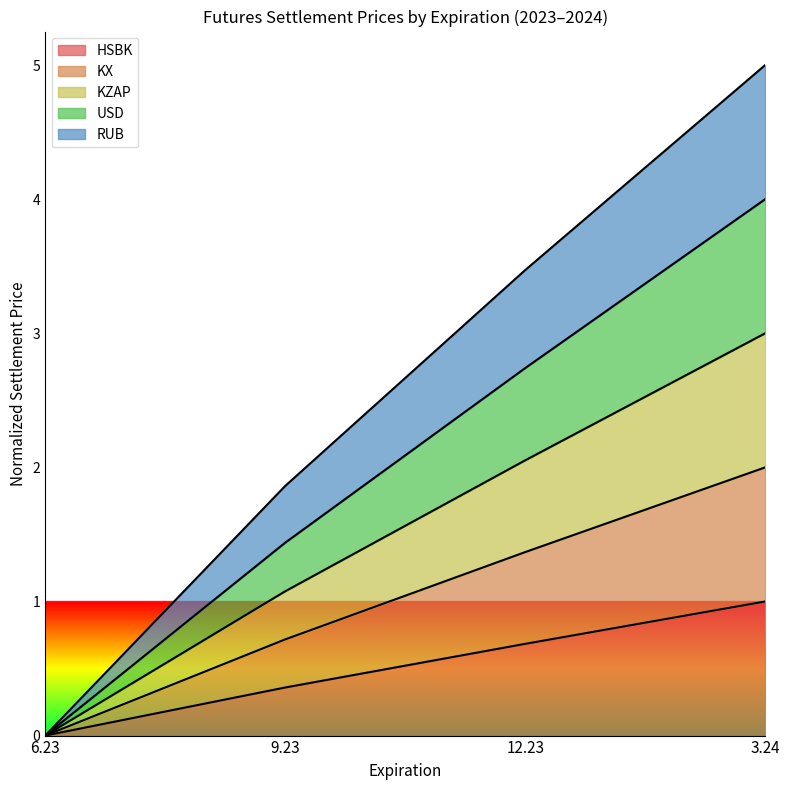

At which label does KX reach its minimum?

6.23